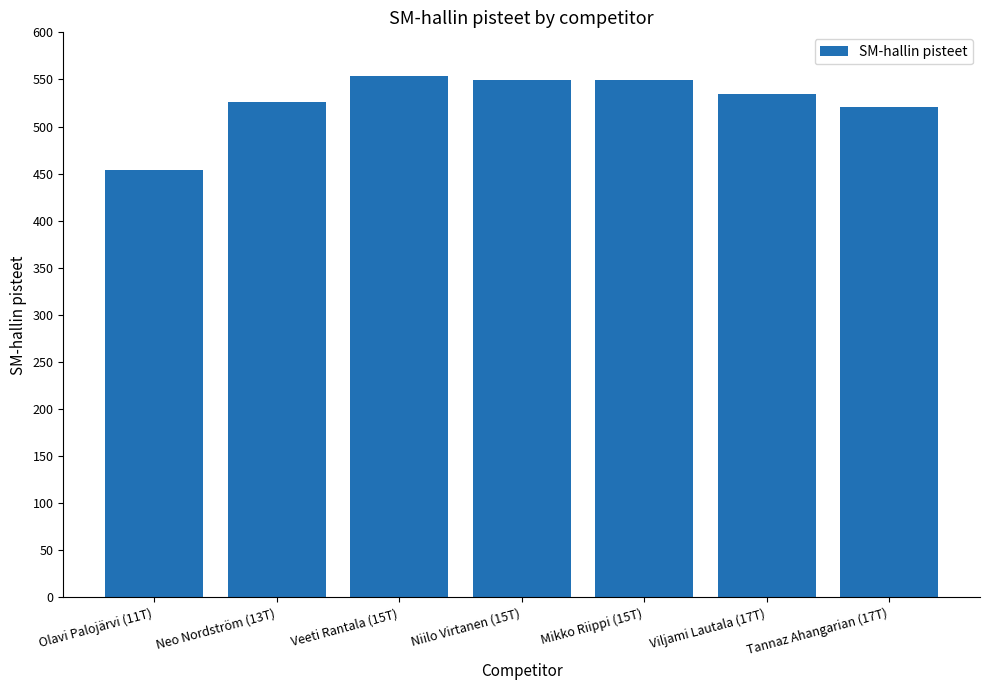

What is the label of the 2nd bar from the right?

Viljami Lautala (17T)